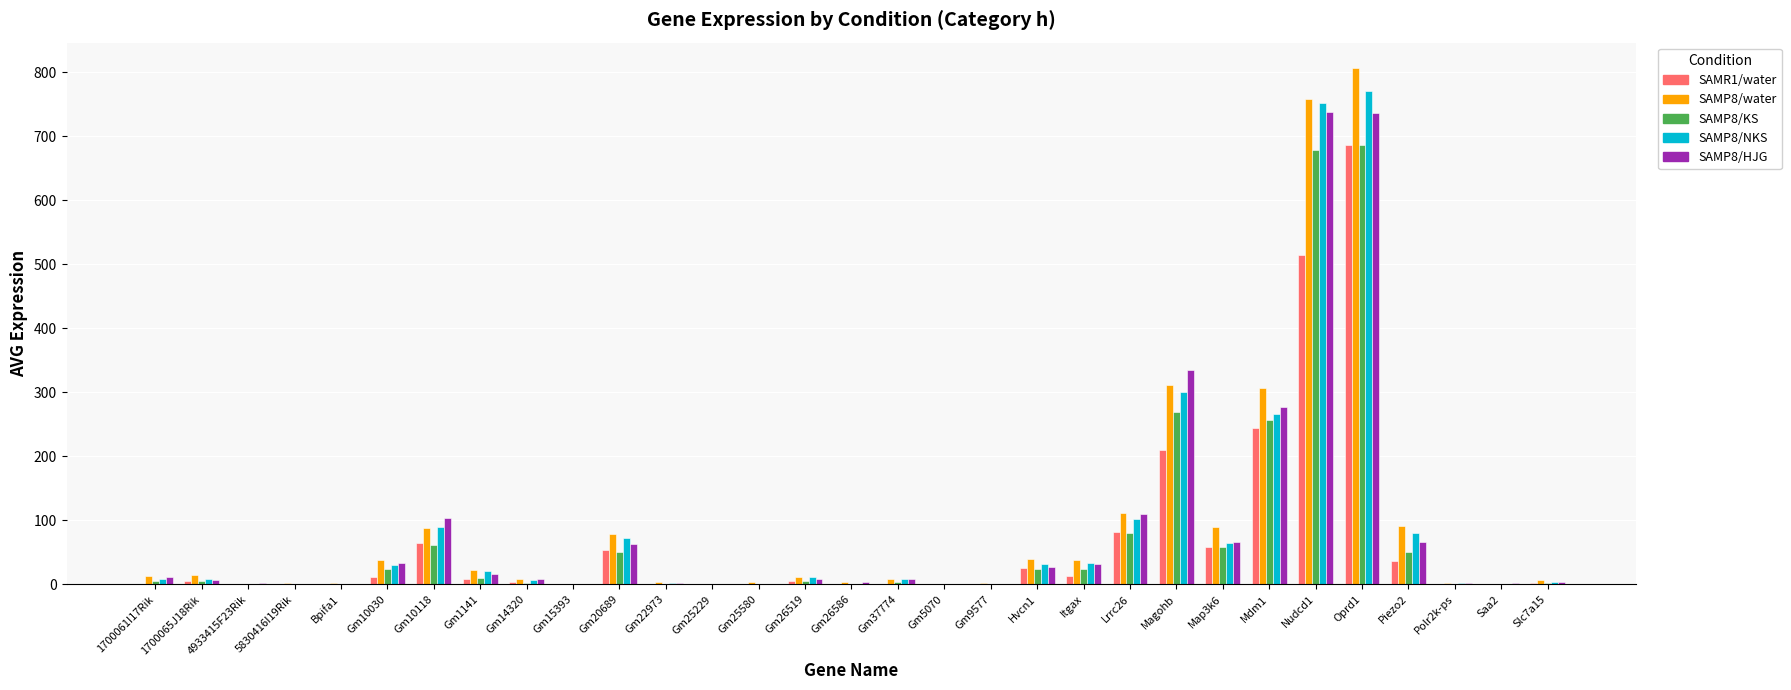

What is the highest value of the SAMP8/KS series?

685.4